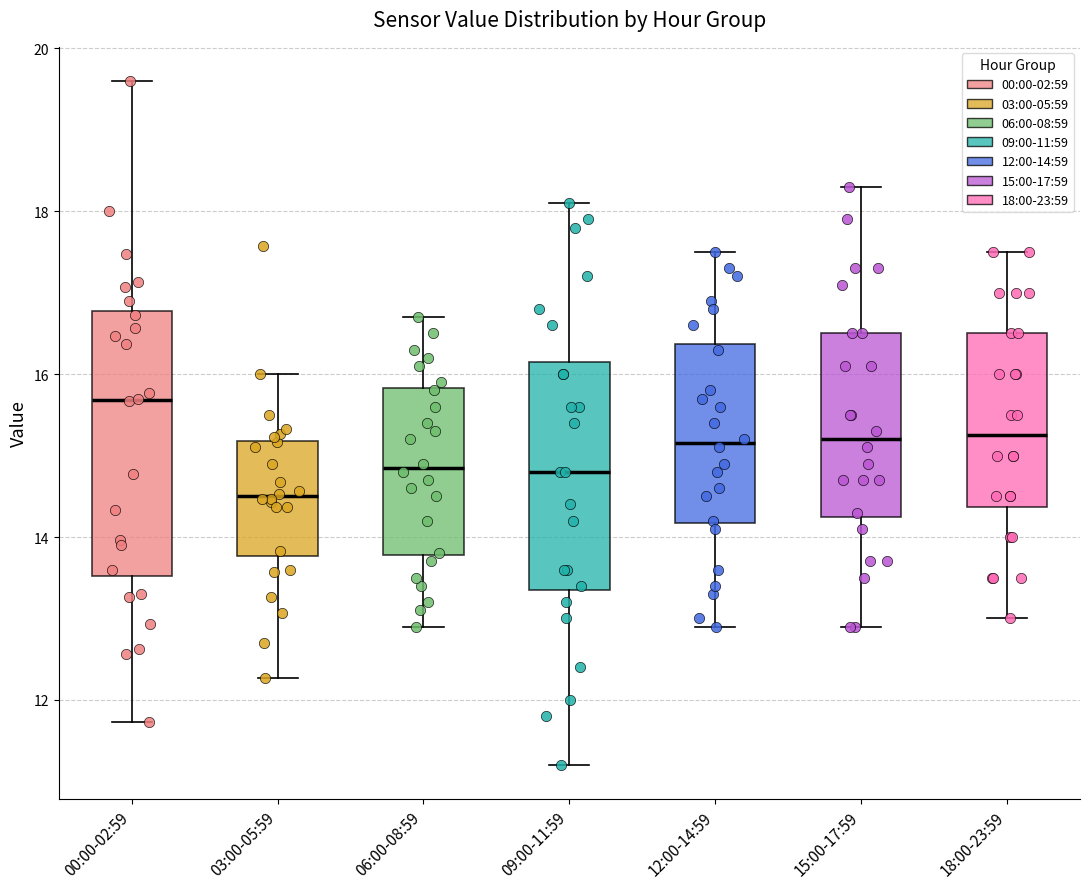

Where does the lower whisker of the box for 18:00-23:59 end on the y-axis? The values are not printed on the chart, so give them approximately, as read against the axis.

13.0